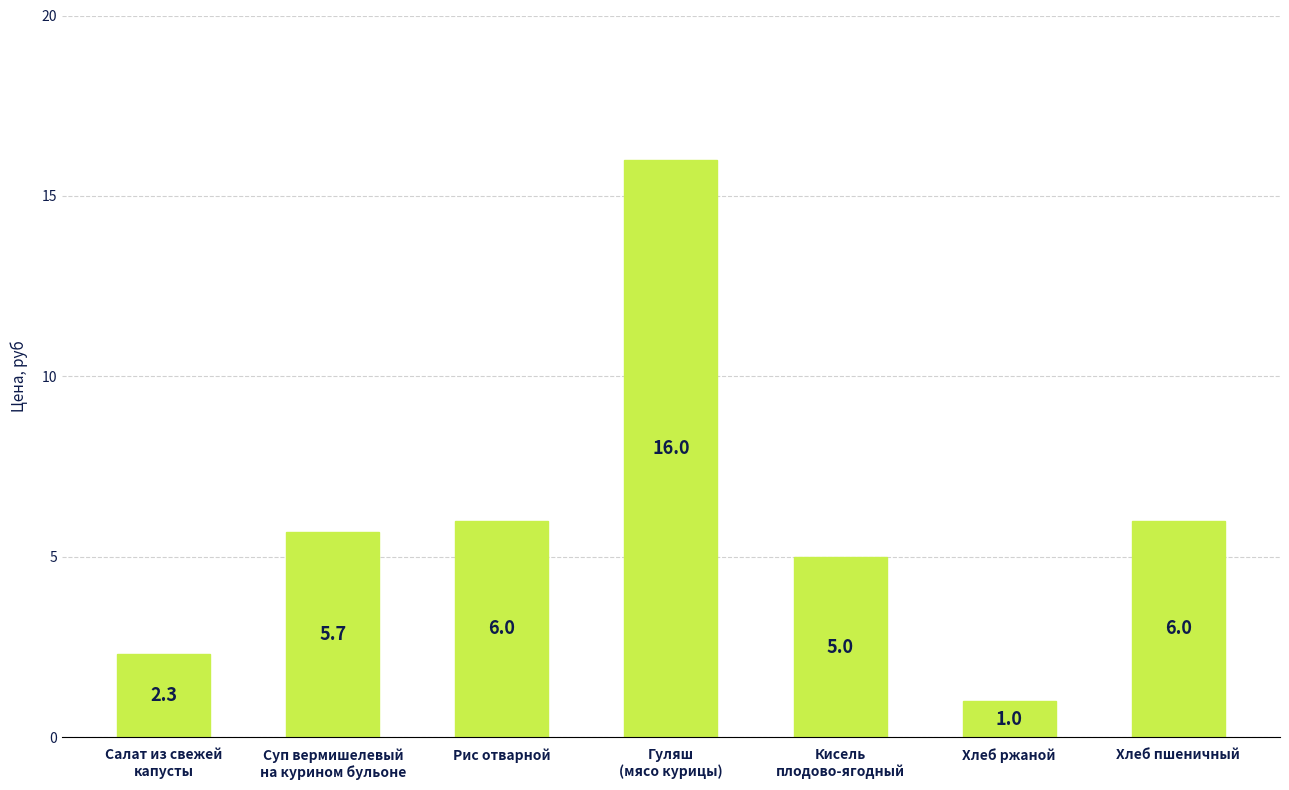

What is the maximum value shown in the chart?

16.0